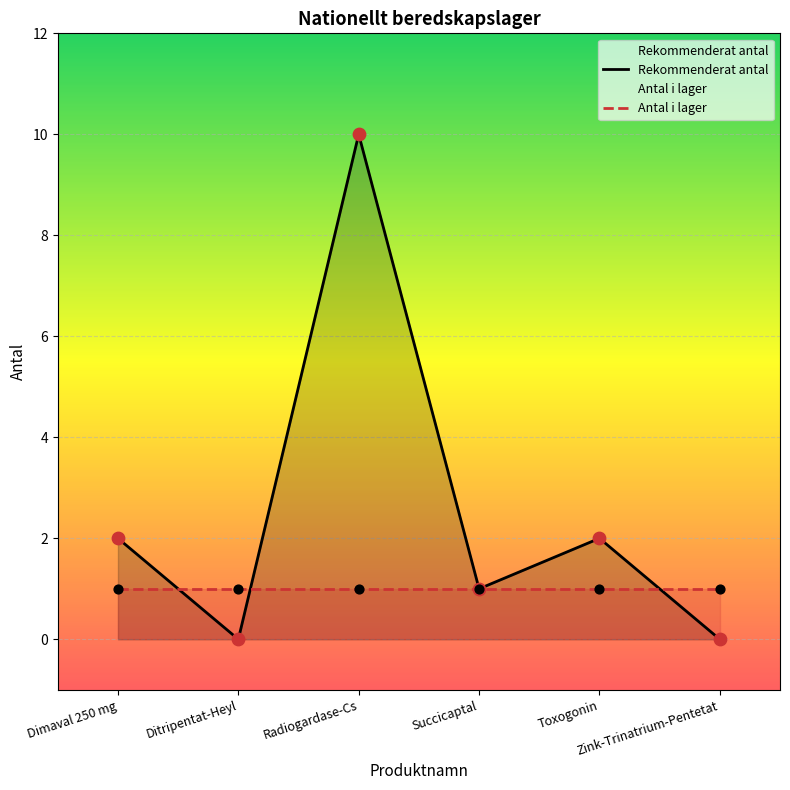

What is the change in value from Ditripentat-Heyl to Toxogonin?

+2